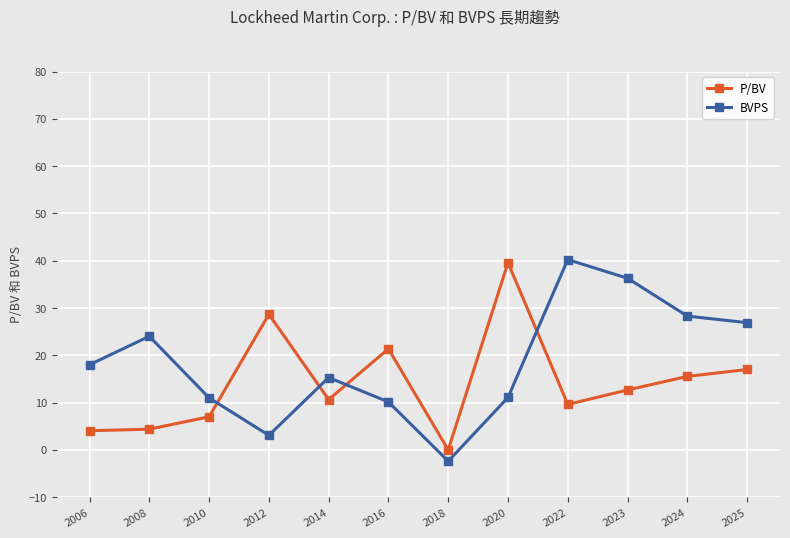

True or false: BVPS has a value of 59.8 at 2022.

False